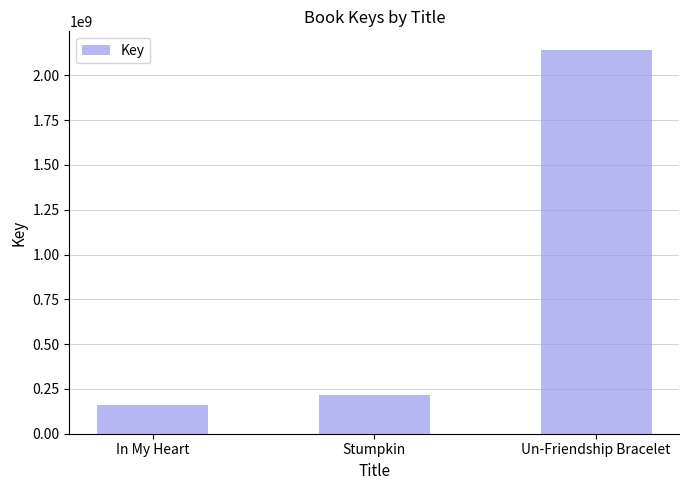

What is the value of the 3rd bar from the left?

2138745984